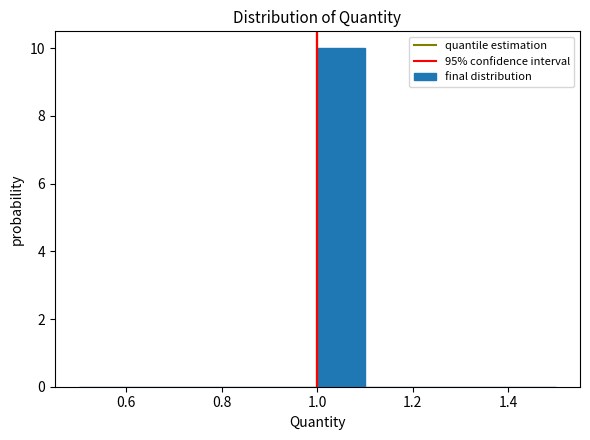

Reading left to right, transcribe this chart: for each bar, give the range it covers on the x-axis and its height. The values are not printed on the chart, so give them approximately, as read against the axis.

0.5 to 0.6: 0
0.6 to 0.7: 0
0.7 to 0.8: 0
0.8 to 0.9: 0
0.9 to 1.0: 0
1.0 to 1.1: 10
1.1 to 1.2: 0
1.2 to 1.3: 0
1.3 to 1.4: 0
1.4 to 1.5: 0